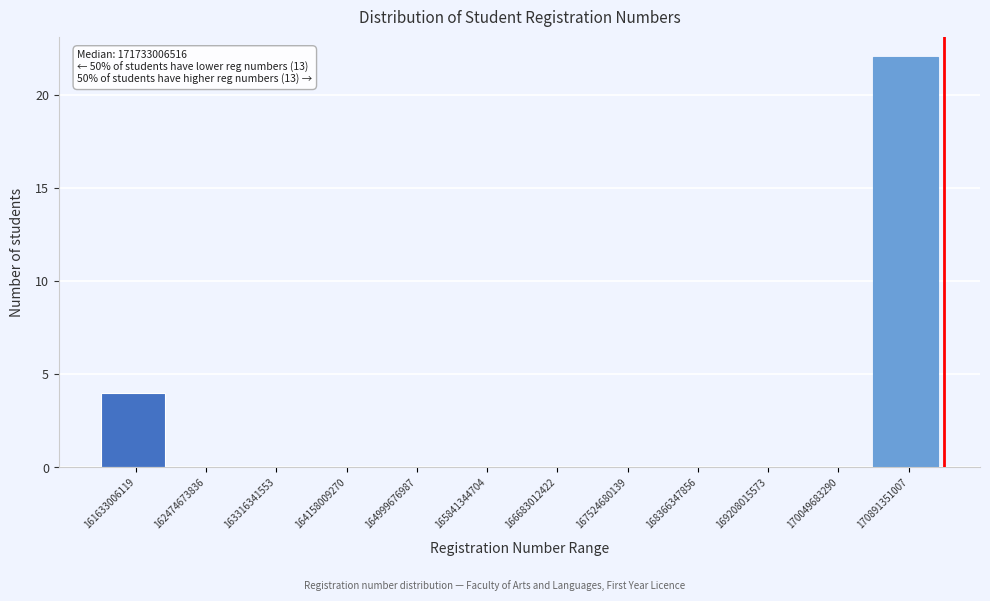

Reading left to right, list all the values displayed in this chart.

161633006119=4	162474673836=0	163316341553=0	164158009270=0	164999676987=0	165841344704=0	166683012422=0	167524680139=0	168366347856=0	169208015573=0	170049683290=0	170891351007=22